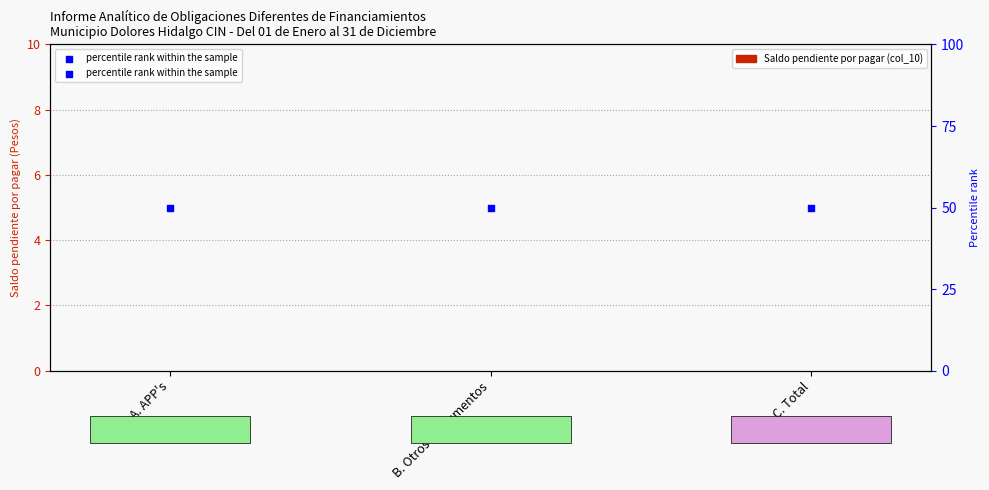

Which series contains the highest Y value?

percentile rank within the sample